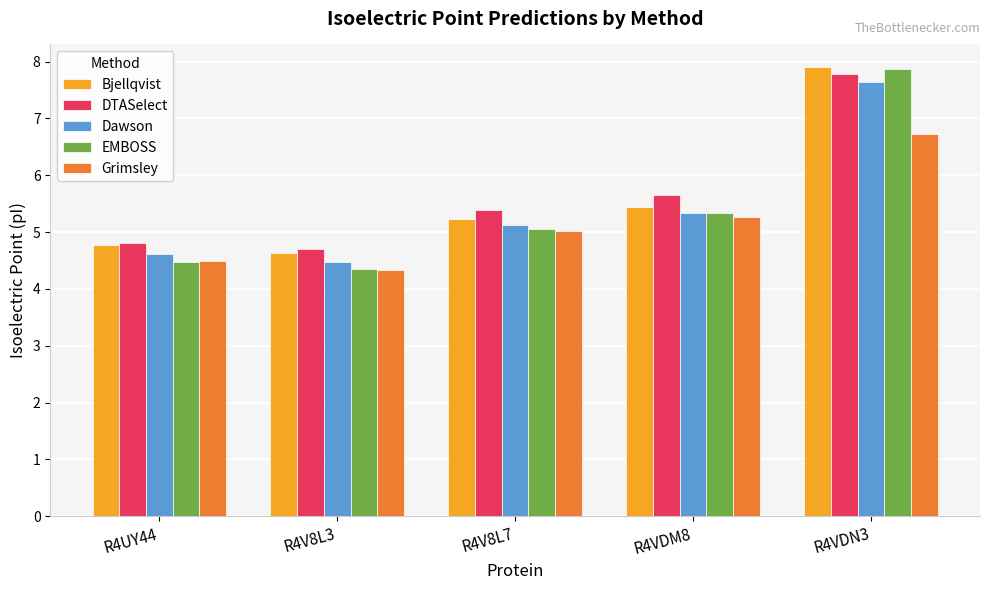

Does the chart contain any negative values?

No